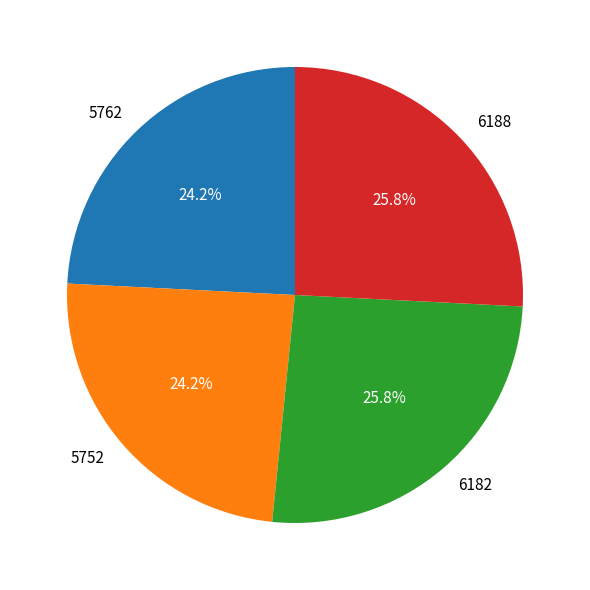

Approximately how many times larger is the value at 6188 compared to 5752?

1.1